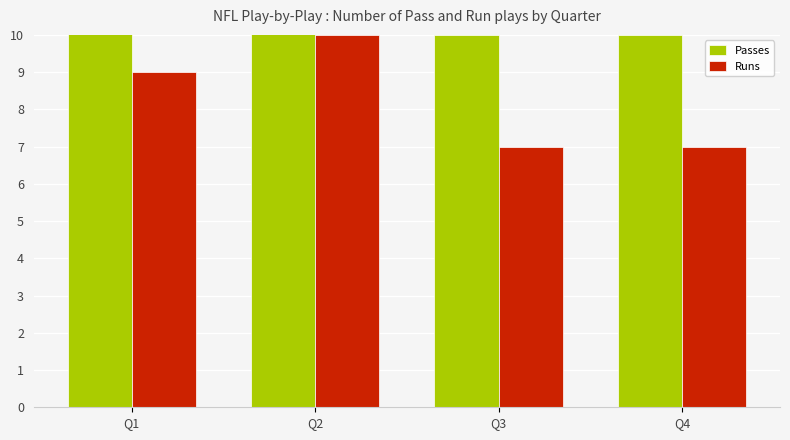

The value of Passes at Q2 is 16. True or false?

True